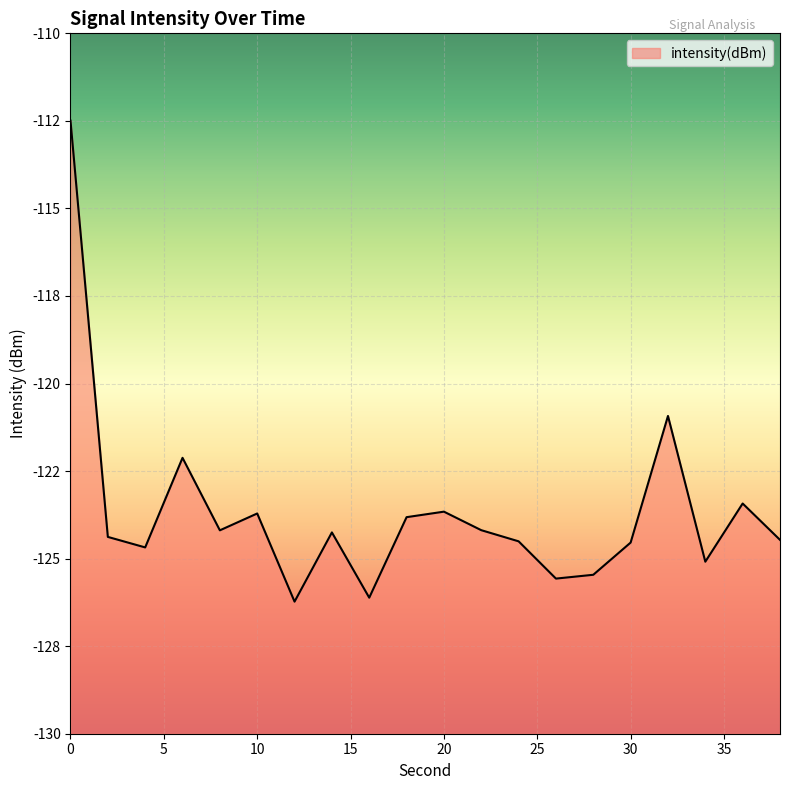

Which category has the lowest value across all series?

12